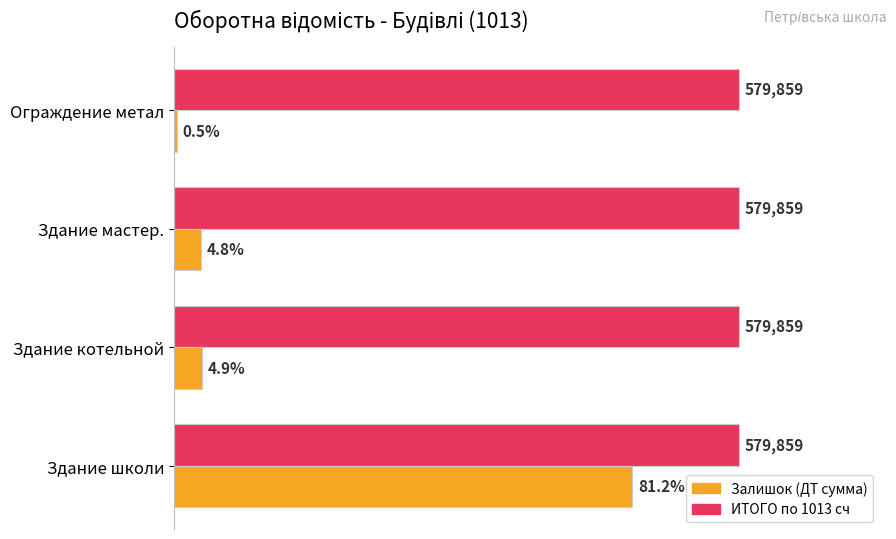

At which category is the sum across all series the highest?

Здание школи